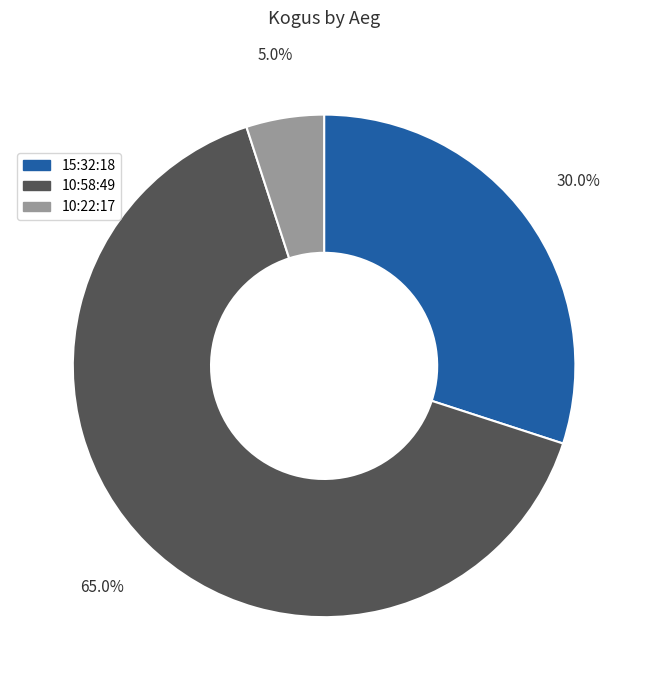

Do 15:32:18 and 10:22:17 together represent more than half of the pie?

No